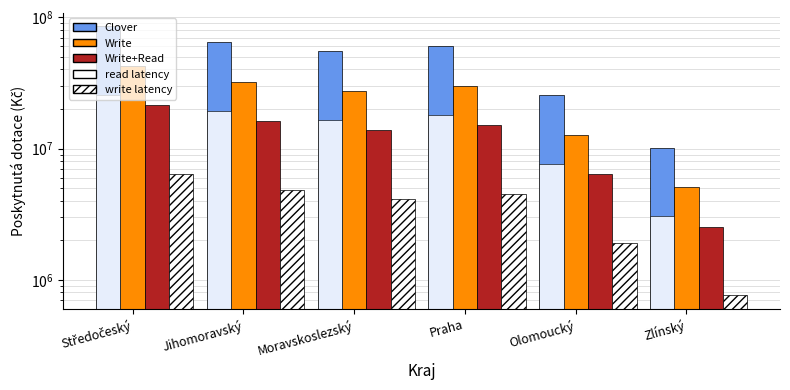

Does the chart contain stacked bars?

No